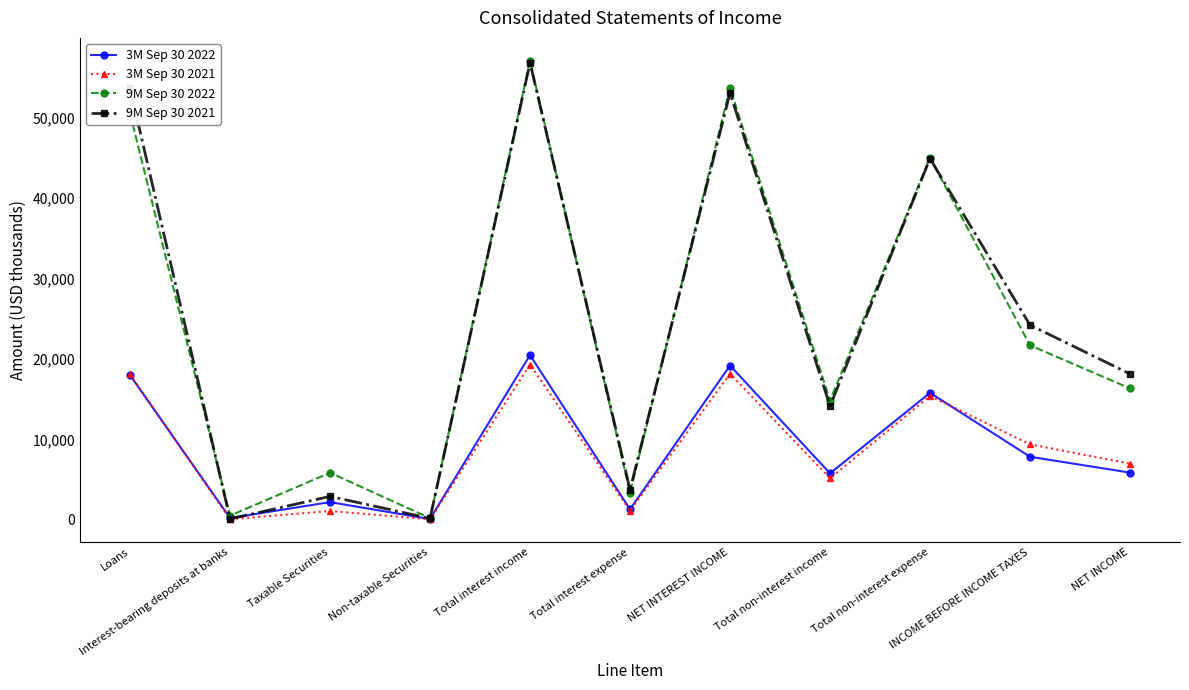

At which category does 3M Sep 30 2021 reach its first local peak?

Taxable Securities